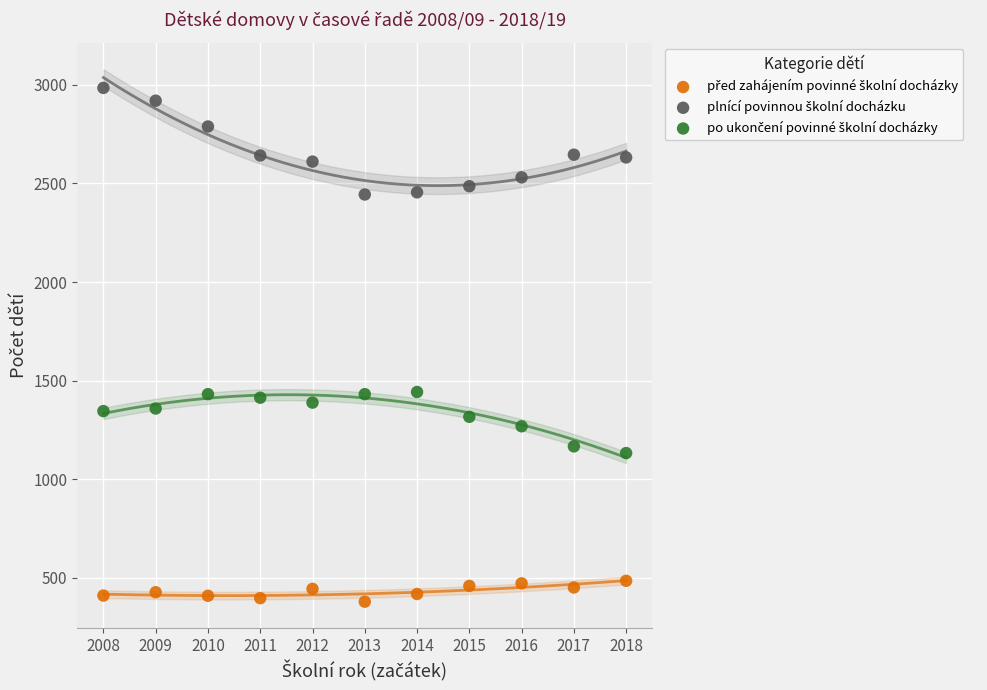

What is the X range (max minus min) for the scatter plot?

10